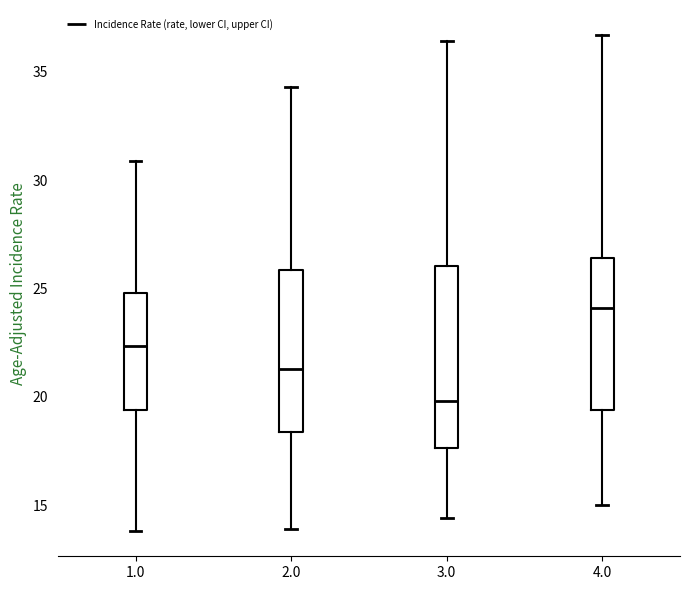

Where does the median line of the box at x = 1.0 sit on the y-axis? The values are not printed on the chart, so give them approximately, as read against the axis.

22.5